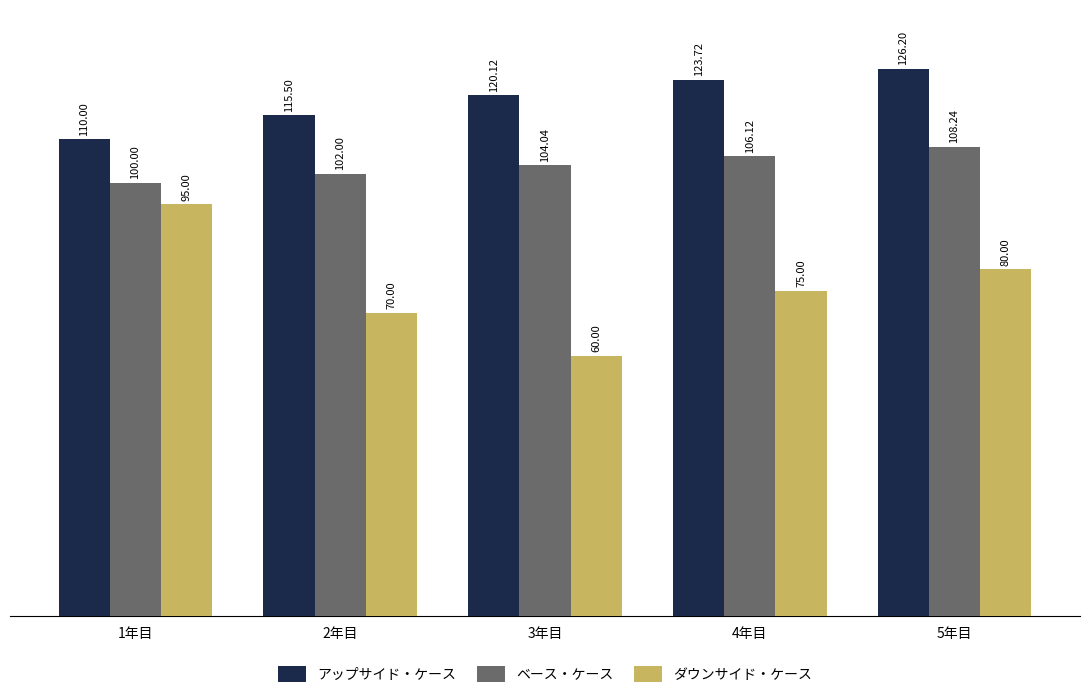

What is the label of the 1st bar from the right?

5年目